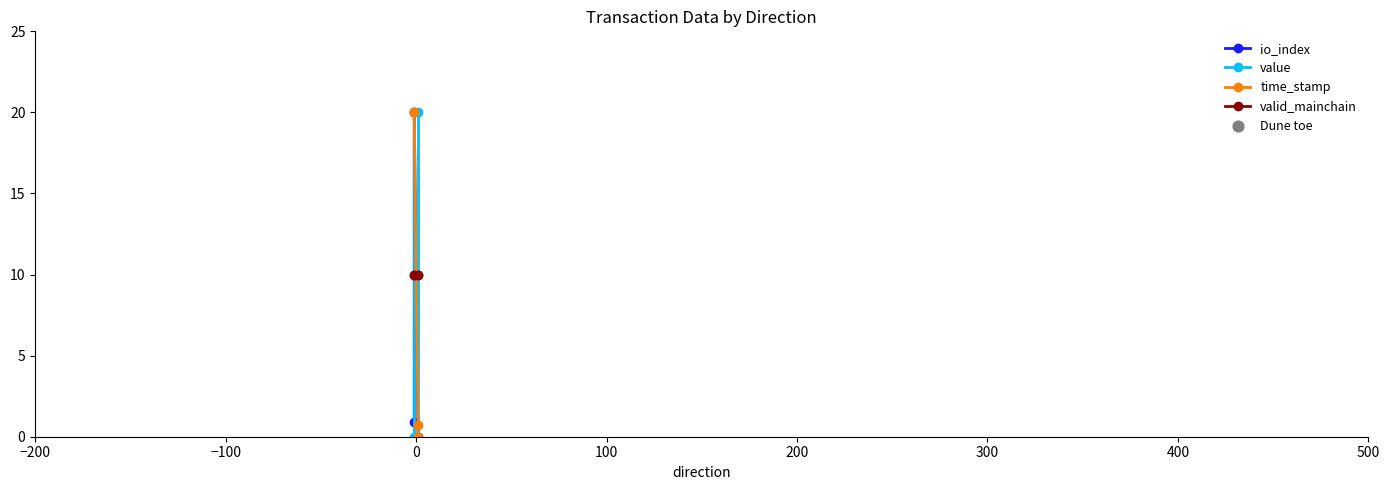

At how many categories does at least one series exceed 1?

4